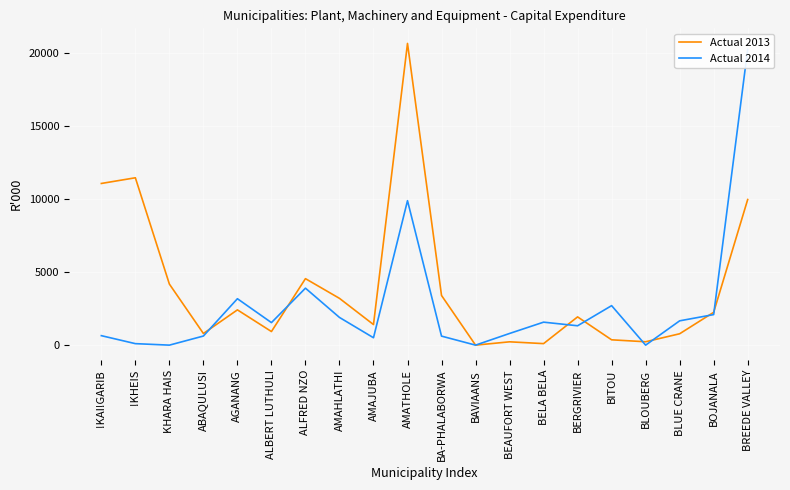

The value of Actual 2014 at AMAHLATHI is 2942. True or false?

False